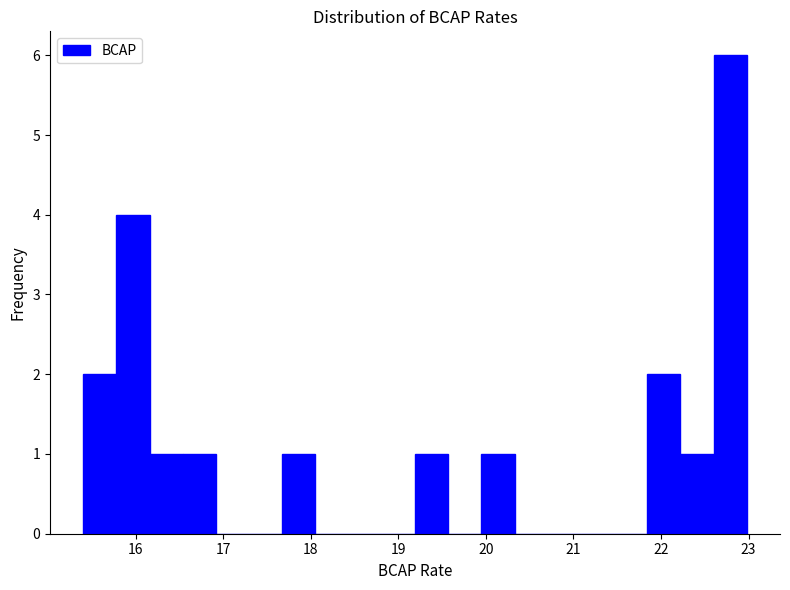

Read against the x-axis, roughly where is the centre of the tallest bar?

22.8